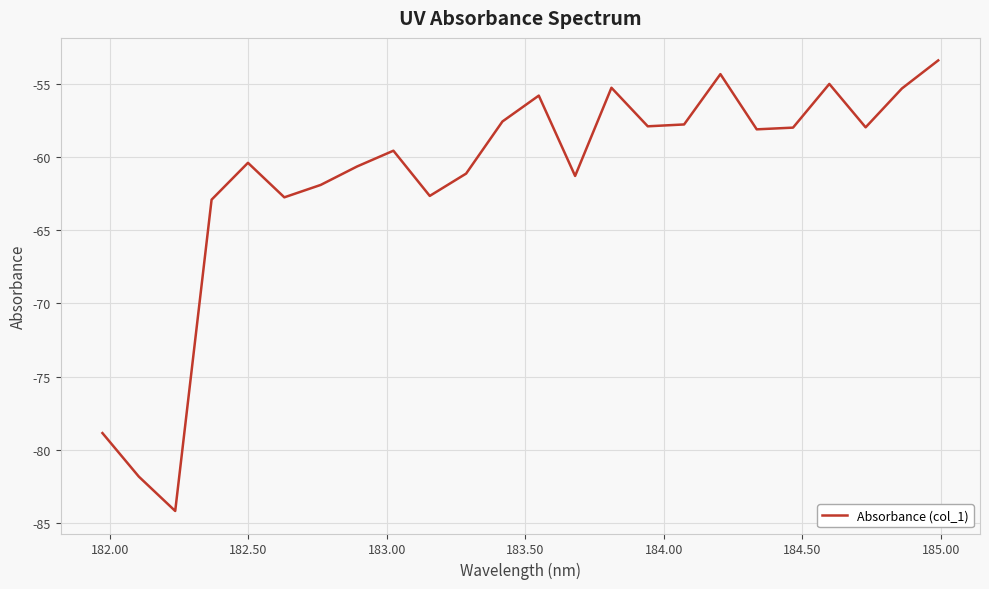

What is the difference between the maximum and minimum values?

30.8